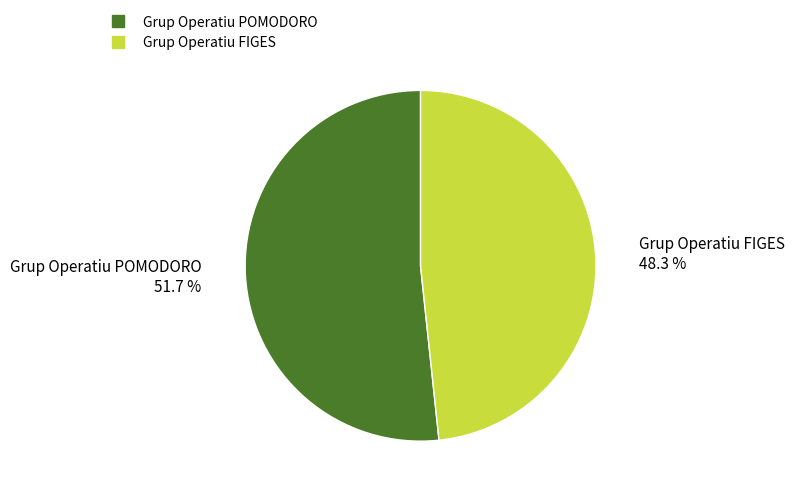

The Grup Operatiu FIGES slice represents 48% of the pie. True or false?

True